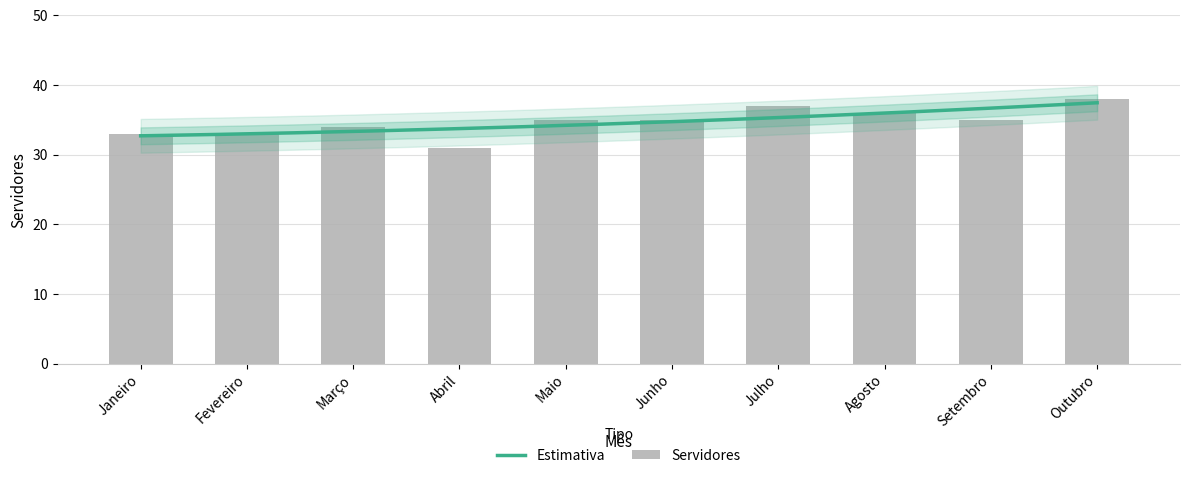

What is the difference between the maximum and minimum values?

7